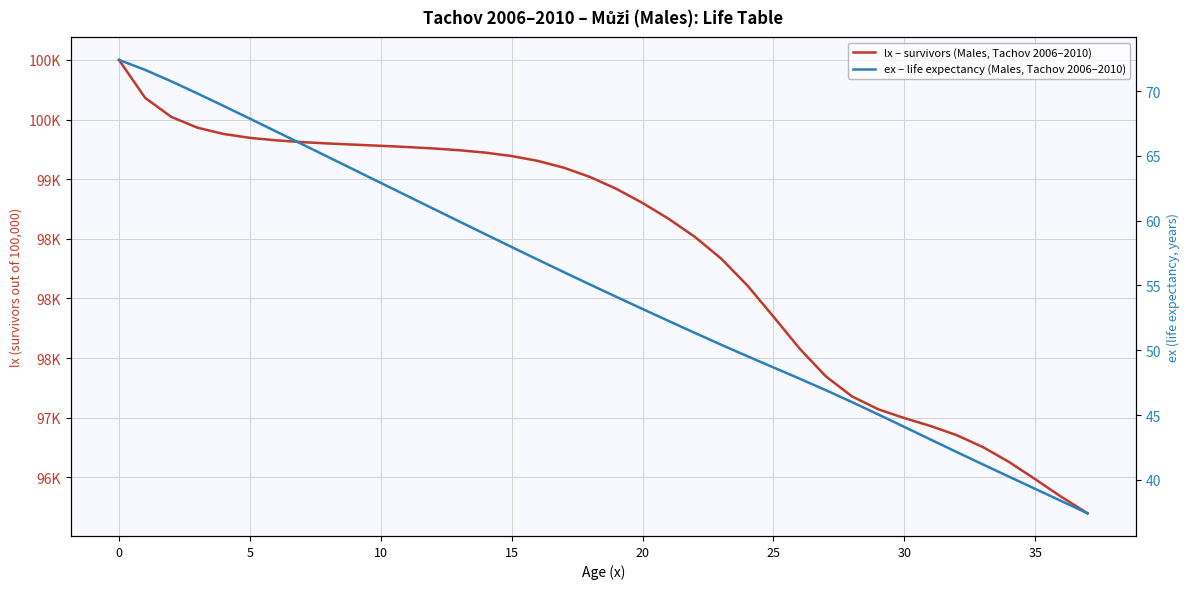

True or false: ex – life expectancy (Males, Tachov 2006–2010) and lx – survivors (Males, Tachov 2006–2010) cross at least once.

False